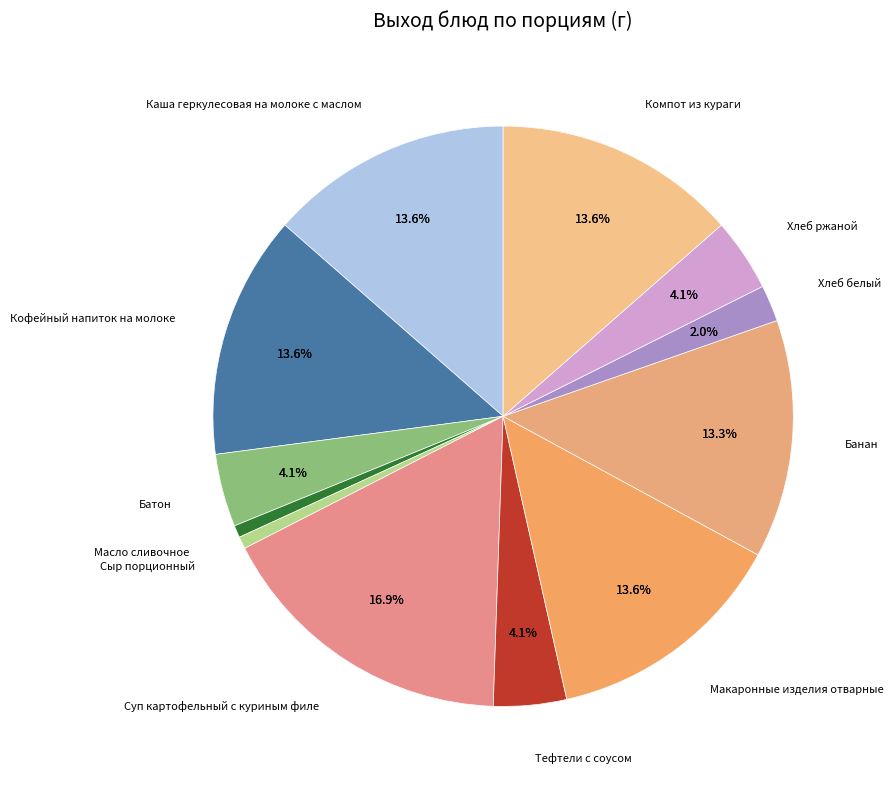

What is the ratio of the value at Каша геркулесовая на молоке с маслом to the value at Масло сливочное?

20.0